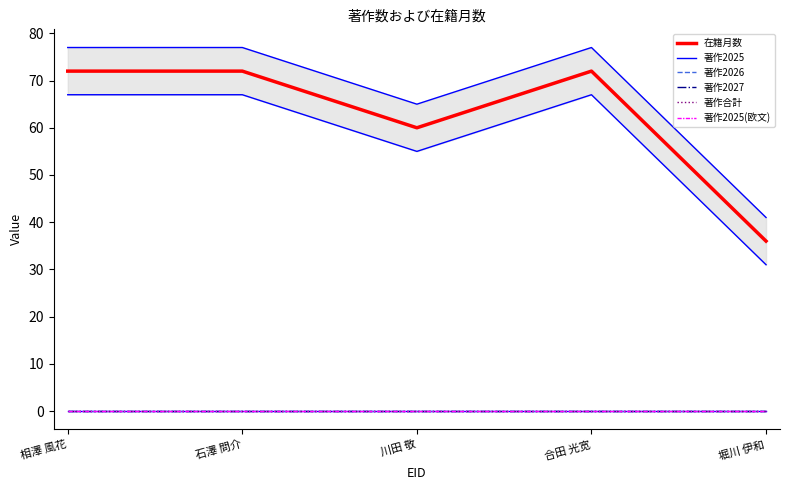

Between 川田 敬 and 石澤 問介, which is larger?

石澤 問介